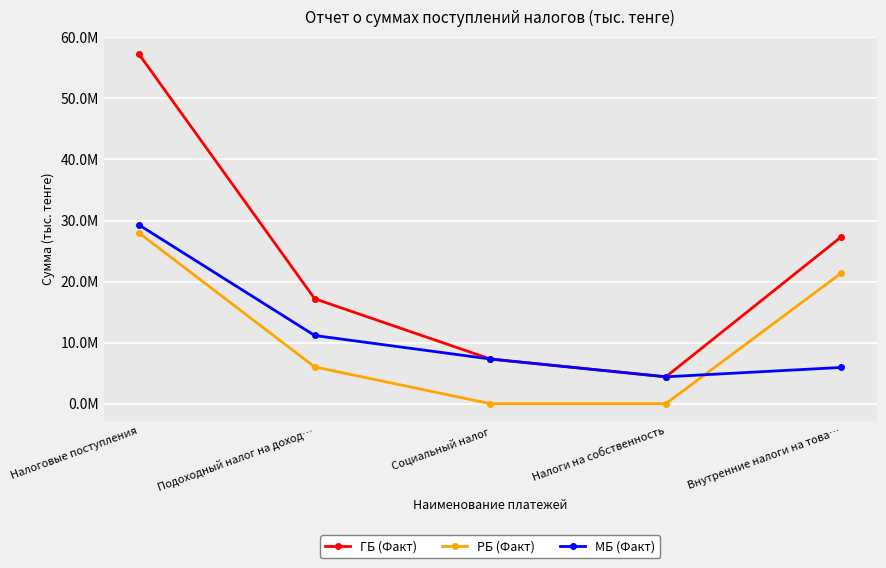

True or false: РБ (Факт) and ГБ (Факт) cross at least once.

False